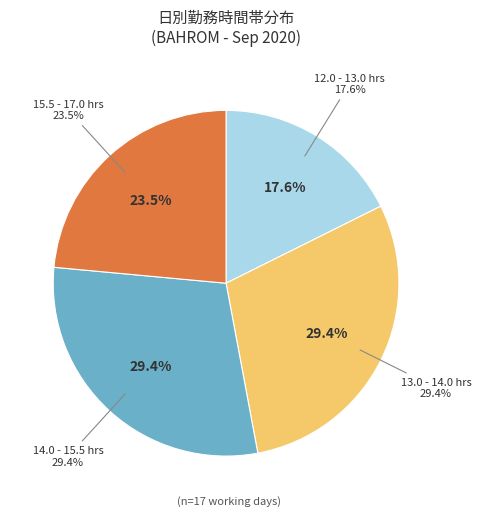

Does 8 account for over 50% of the chart?

No